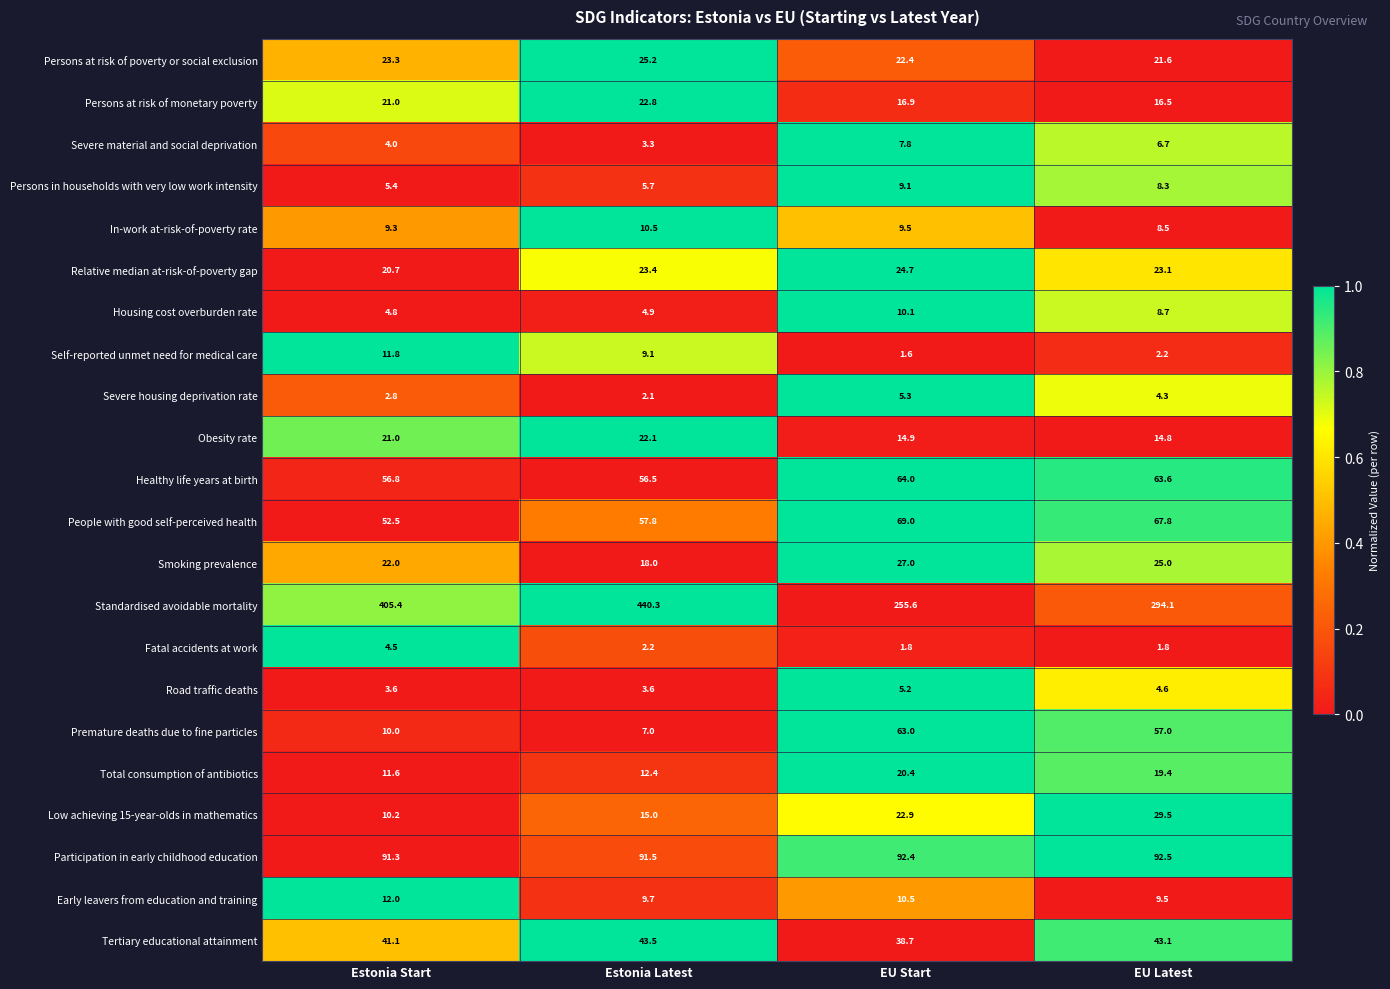

Which series changed the most between EU Start and EU Latest?

Standardised avoidable mortality